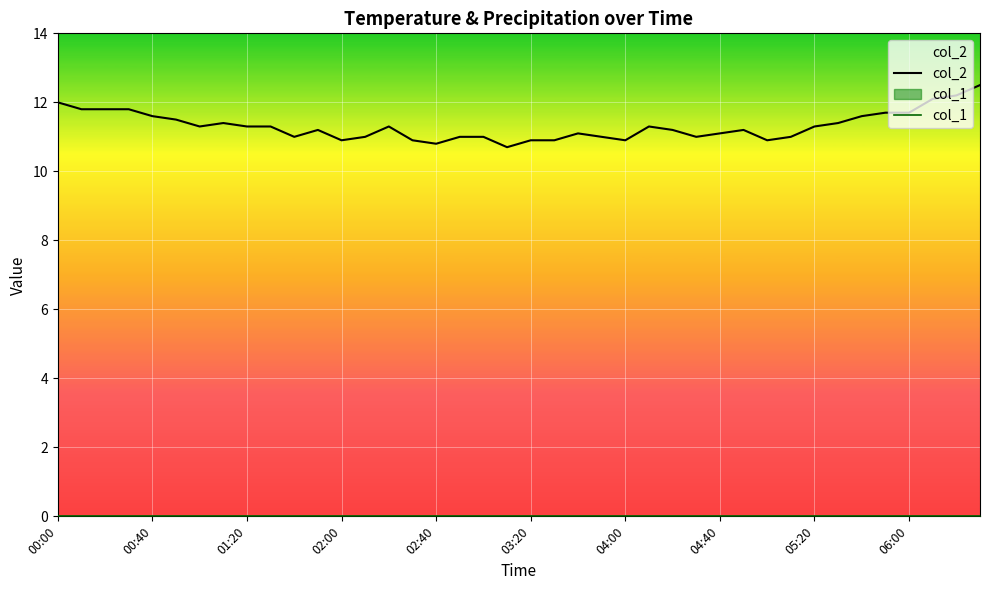

At how many categories does at least one series exceed 5?

40